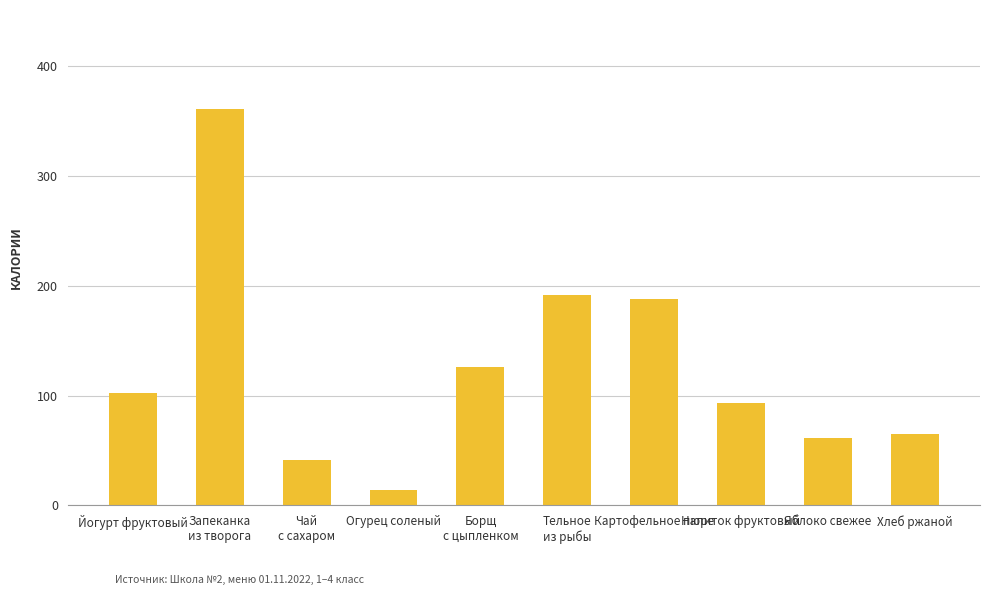

Between Тельное
из рыбы and Запеканка
из творога, which is larger?

Запеканка
из творога